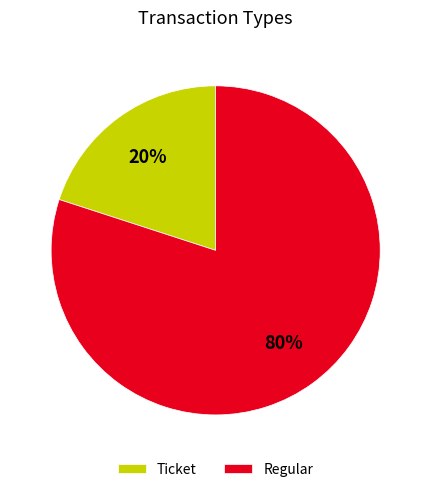

Does Regular account for over 50% of the chart?

Yes